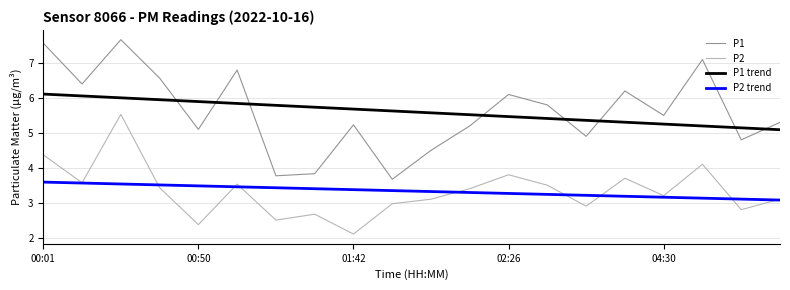

Does the chart have visible grid lines?

Yes